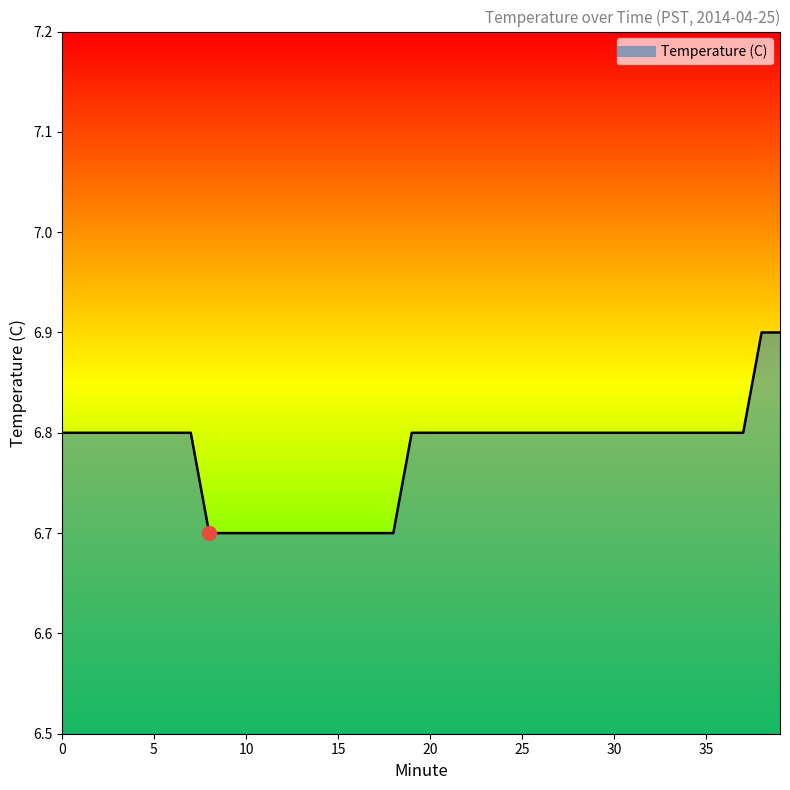

What is the maximum value shown in the chart?

6.9